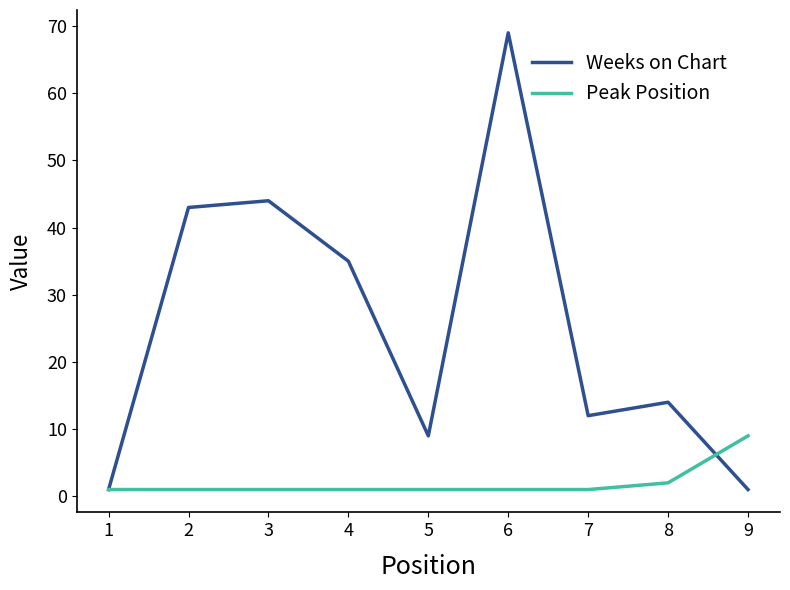

Is it true that Weeks on Chart equals 17 at 2?

False